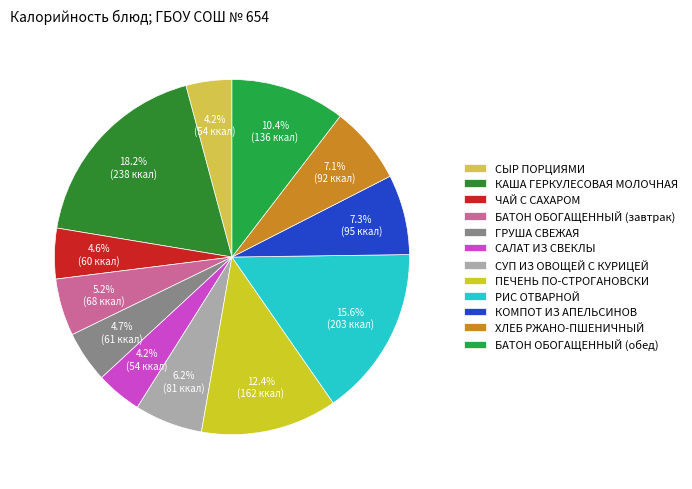

To the nearest percent, what is the combined percentage of КАША ГЕРКУЛЕСОВАЯ МОЛОЧНАЯ and САЛАТ ИЗ СВЕКЛЫ?

22%